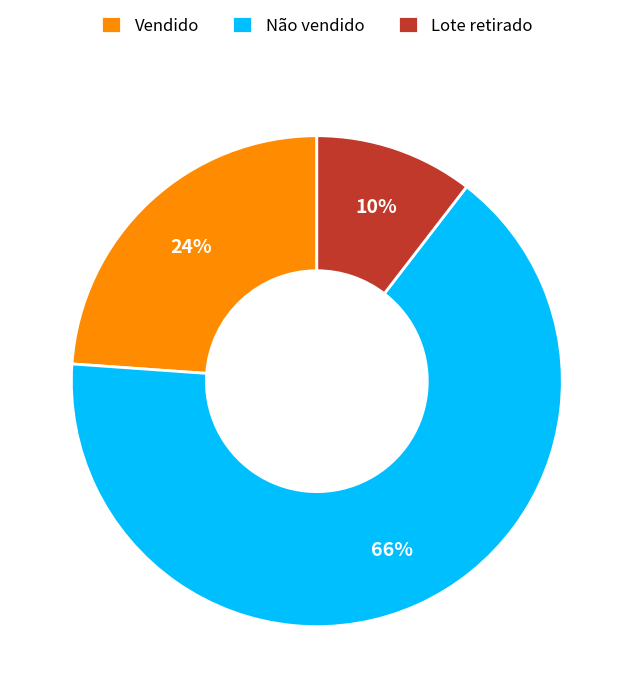

Which has a higher value, Vendido or Lote retirado?

Vendido